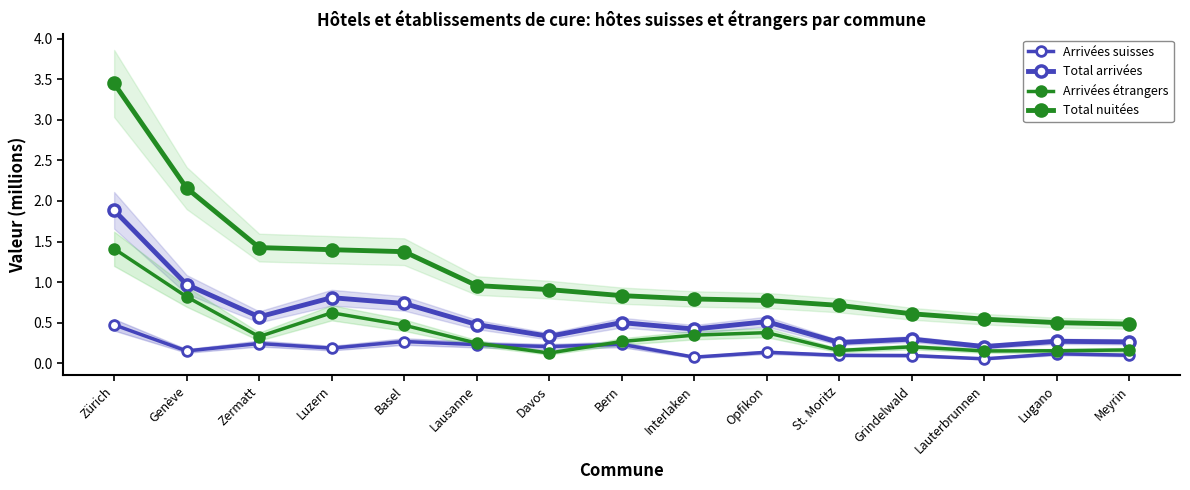

What is the total value across all series at Lugano?

1.0